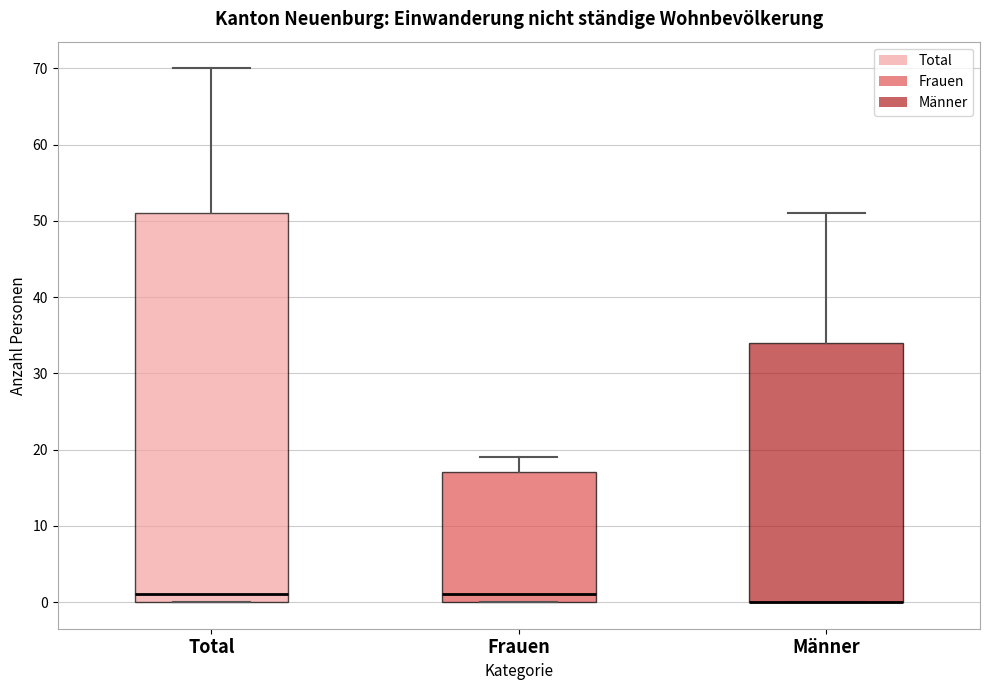

Where does the median line of the box for Frauen sit on the y-axis? The values are not printed on the chart, so give them approximately, as read against the axis.

1